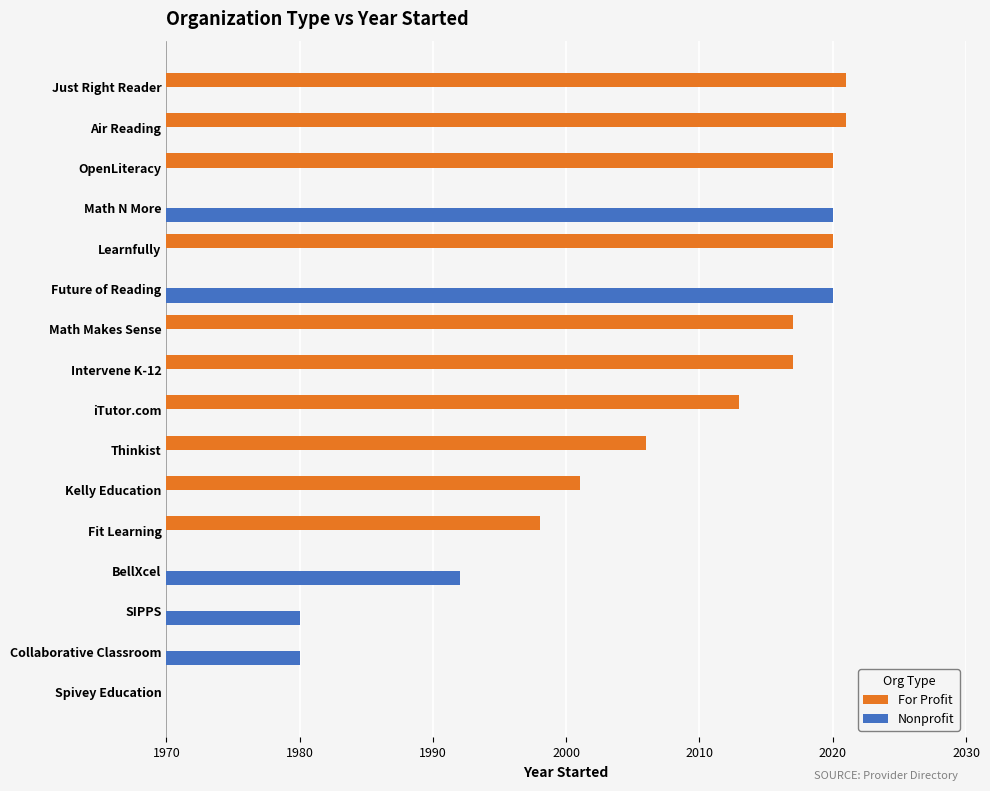

Is it true that Nonprofit equals 0 at Spivey Education?

True